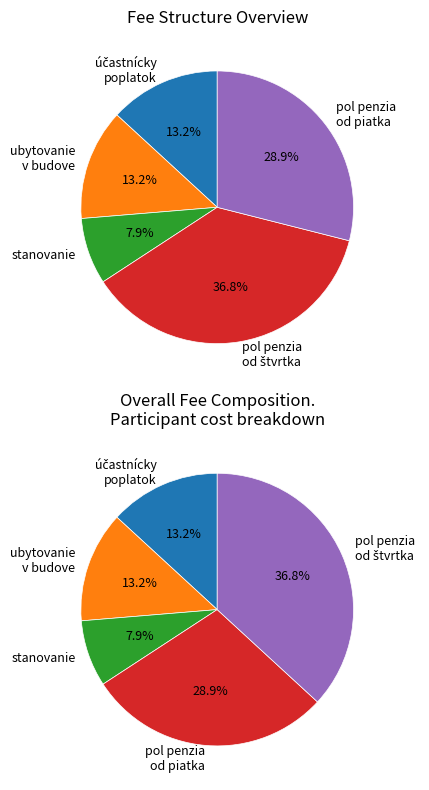

Combined, do stanovanie 3 € and k úhrade spolu 5 € account for over 50%?

No